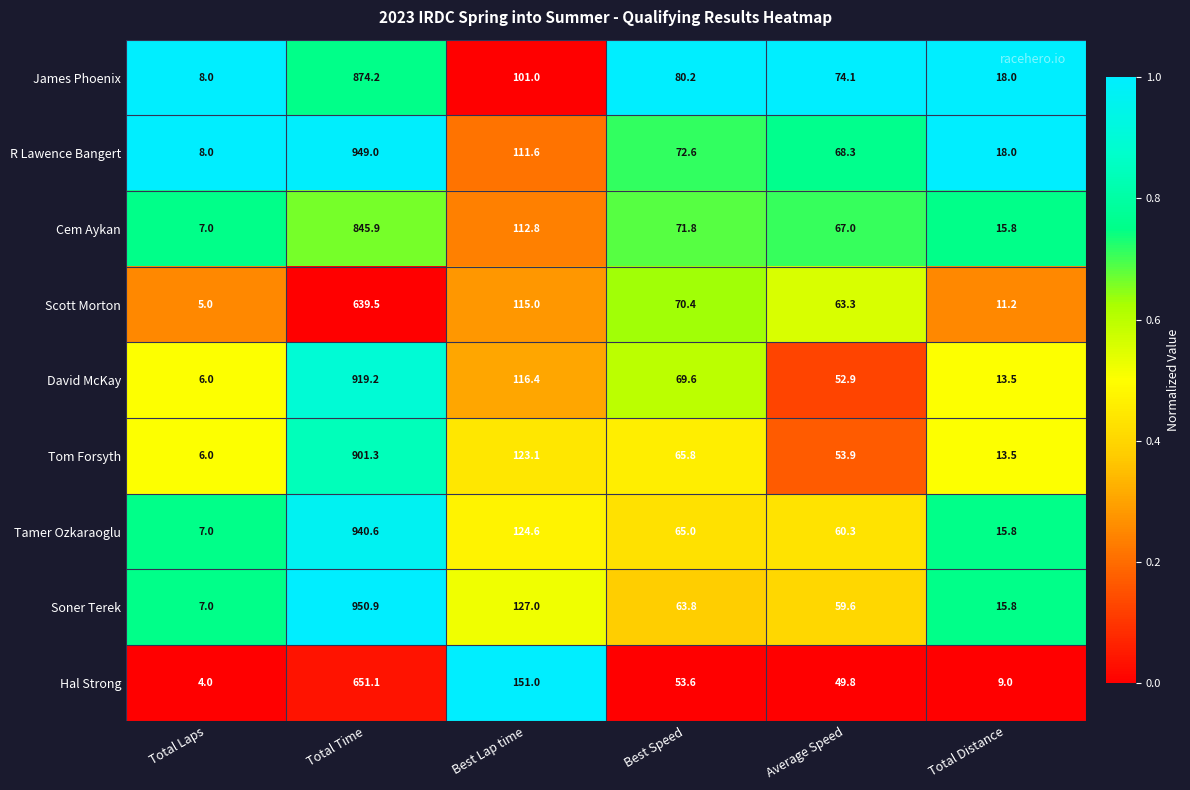

What is the total value across all series at Best Speed?

612.8